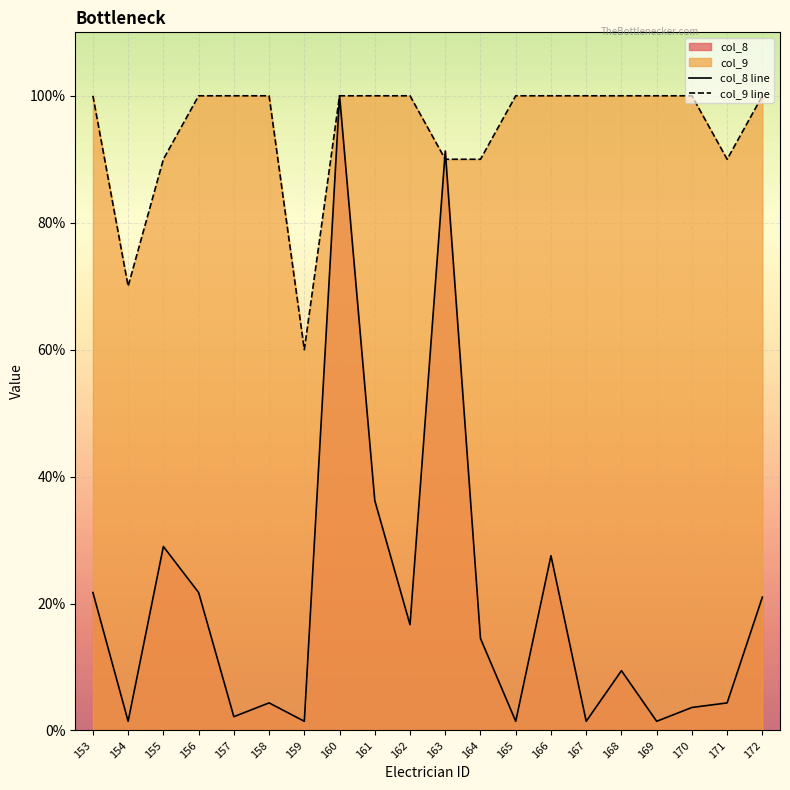

Between which two adjacent categories do col_8 line and col_9 line first intersect?

162 and 163